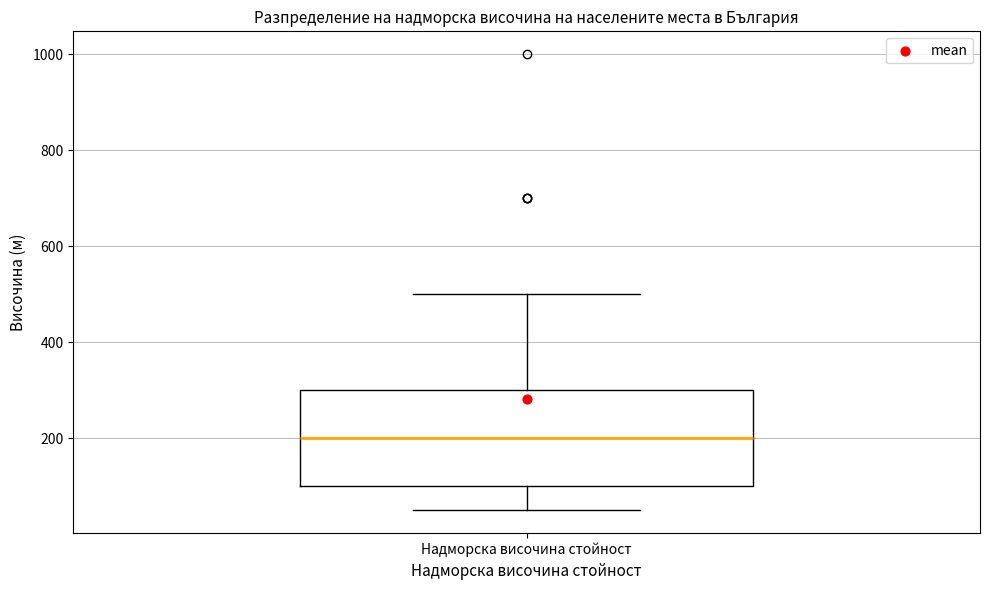

Read this box plot against the y-axis: the position of the median line, the range covered by the box, and the ends of both whiskers. The values are not printed on the chart, so give them approximately, as read against the axis.

median 200, box 100 to 300, whiskers 60 to 500